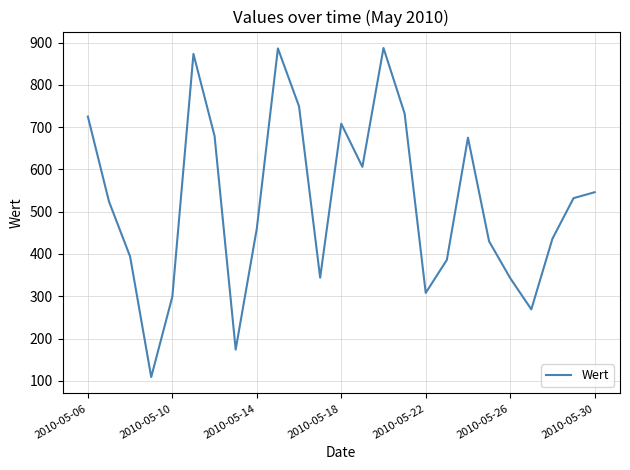

What is the maximum value shown in the chart?

887